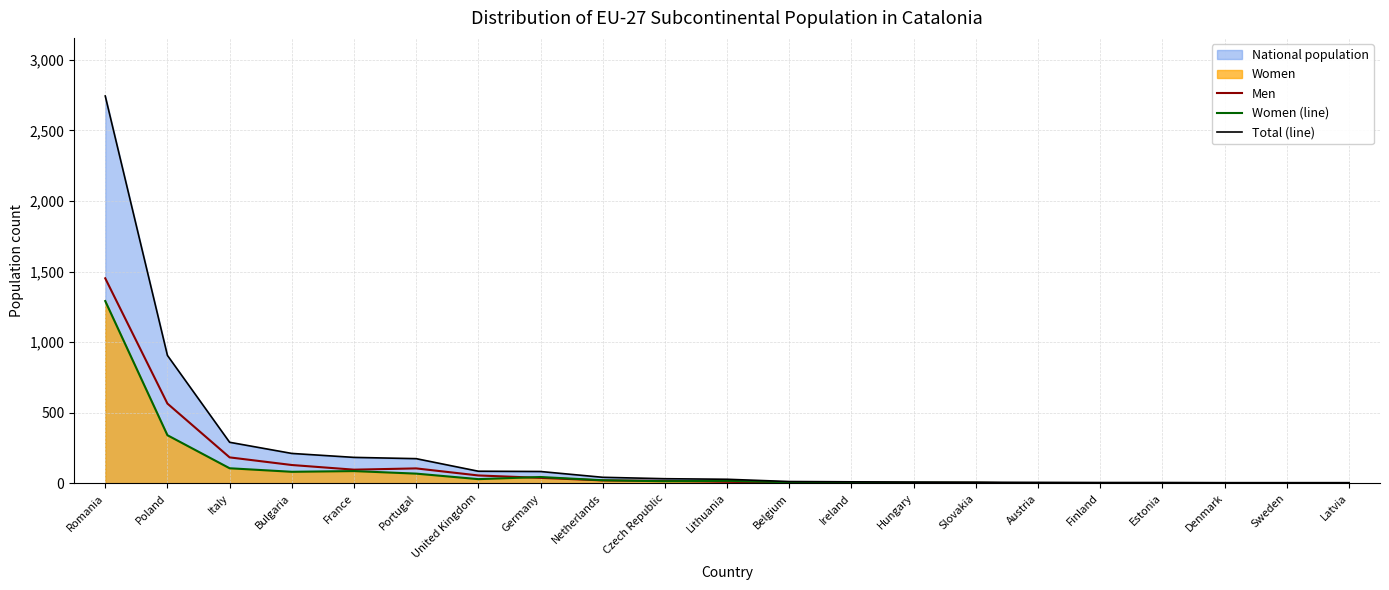

Rank the series at Romania from highest to lowest value.

Total (line), Men, Women (line)